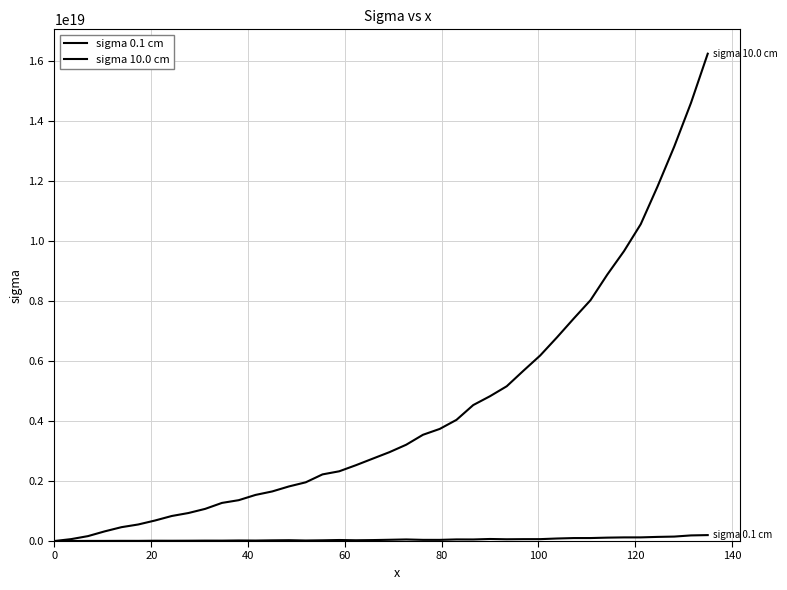

How many lines are shown in the chart?

2